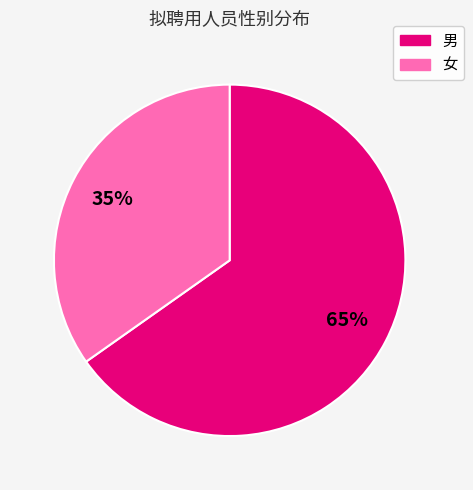

Do 女 and 男 together represent more than half of the pie?

Yes